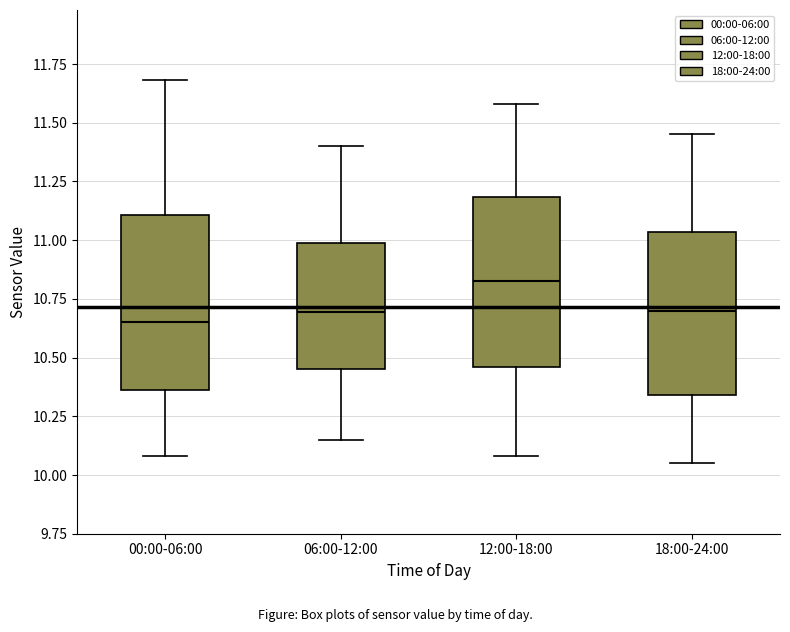

Where is the lower edge of the box for 18:00-24:00 on the y-axis? The values are not printed on the chart, so give them approximately, as read against the axis.

10.35